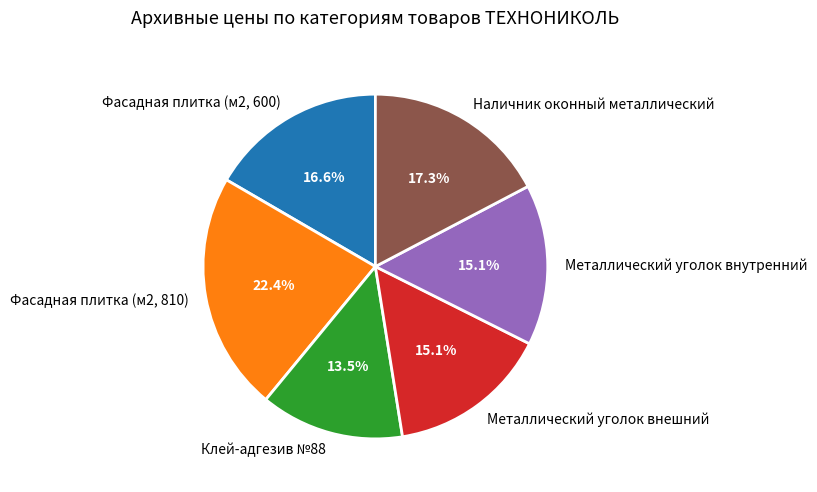

What percentage do Клей-адгезив №88 and Металлический уголок внешний together represent?

28.6%